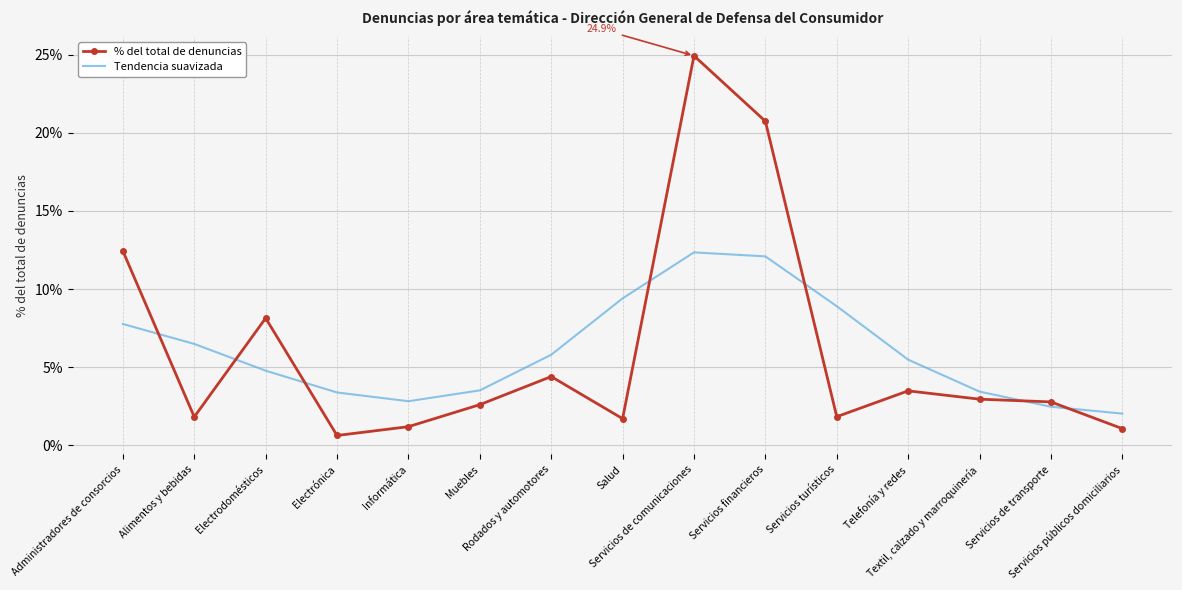

At how many categories does at least one series exceed 0?

15